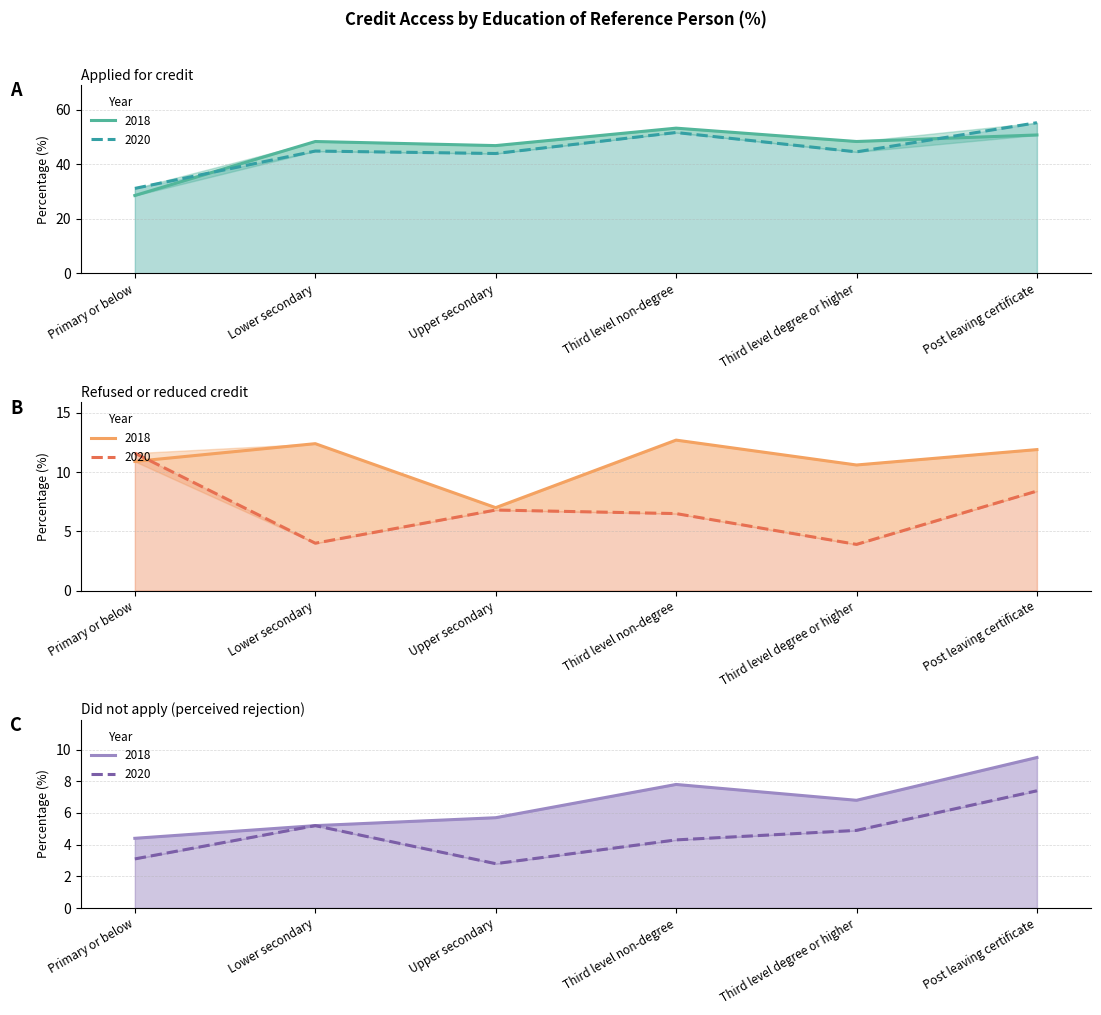

Which series has the widest spread of values?

Applied for credit (2018)